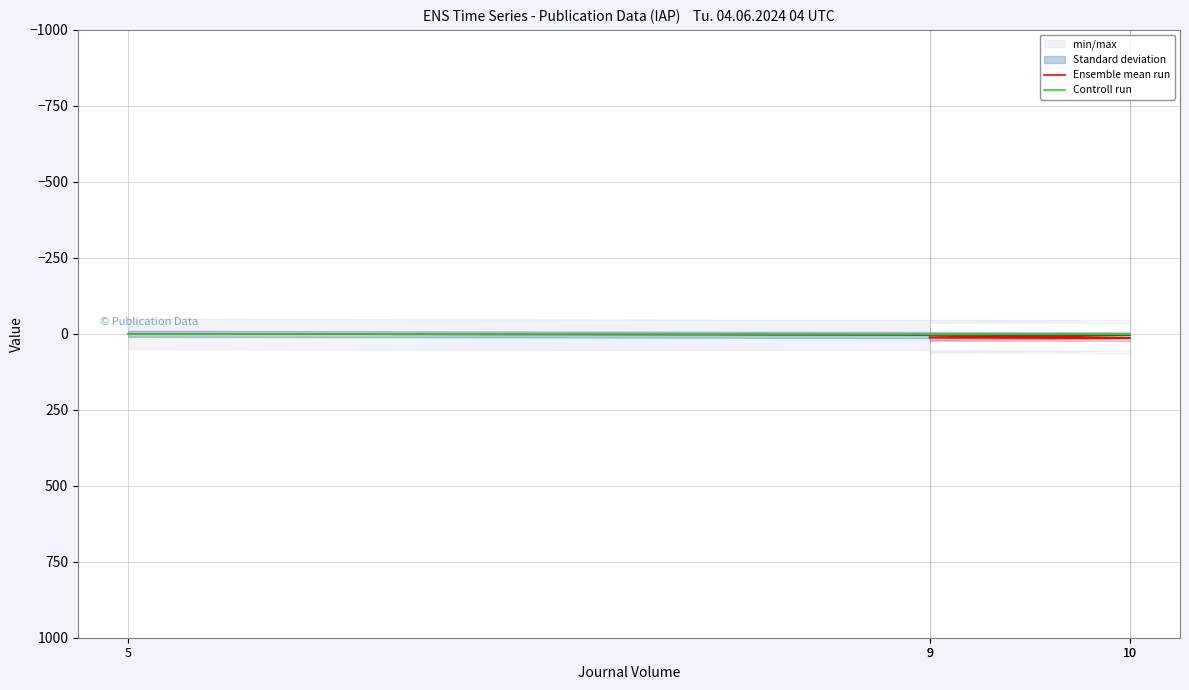

How many interior local peaks does the Ensemble mean run series have?

1